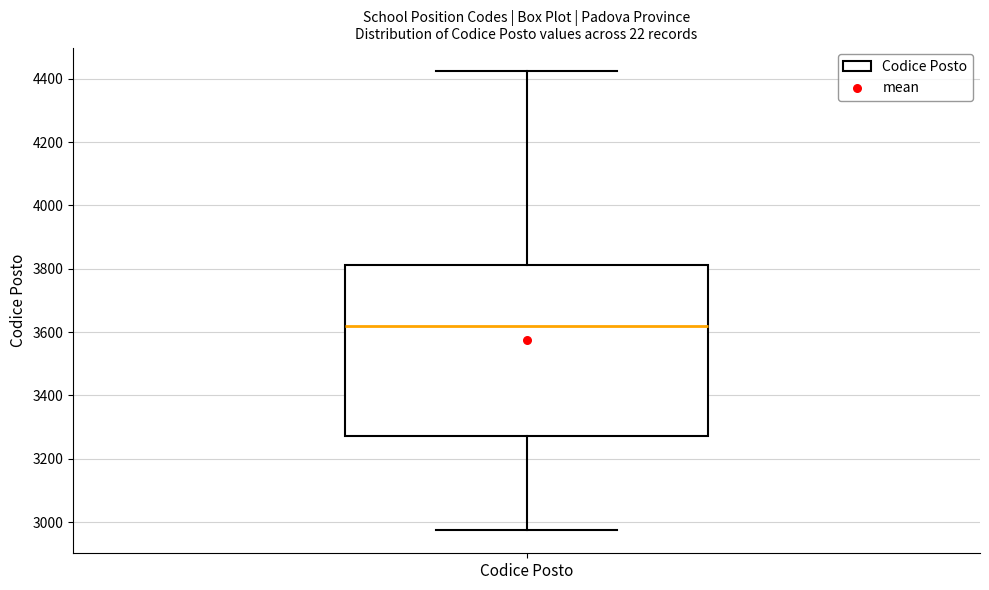

Where does the median line of the box for Codice Posto sit on the y-axis? The values are not printed on the chart, so give them approximately, as read against the axis.

3620